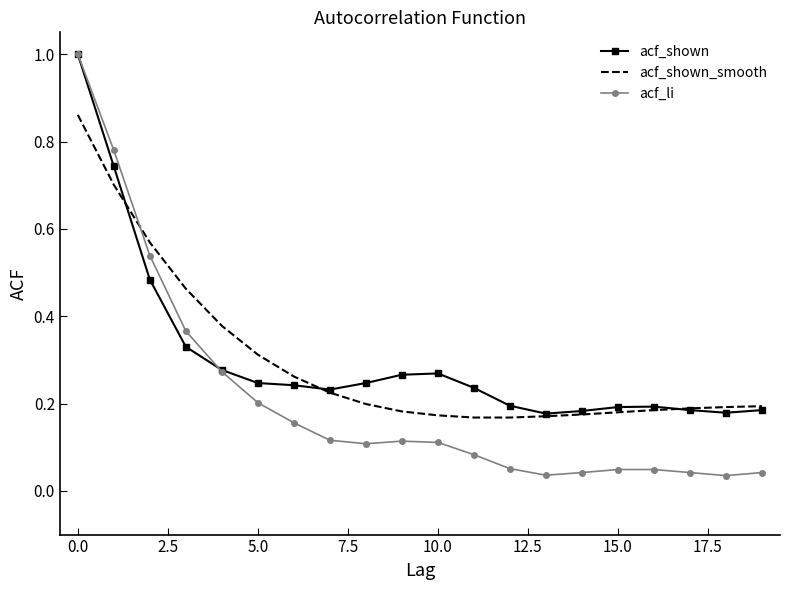

Which series has the widest spread of values?

acf_li